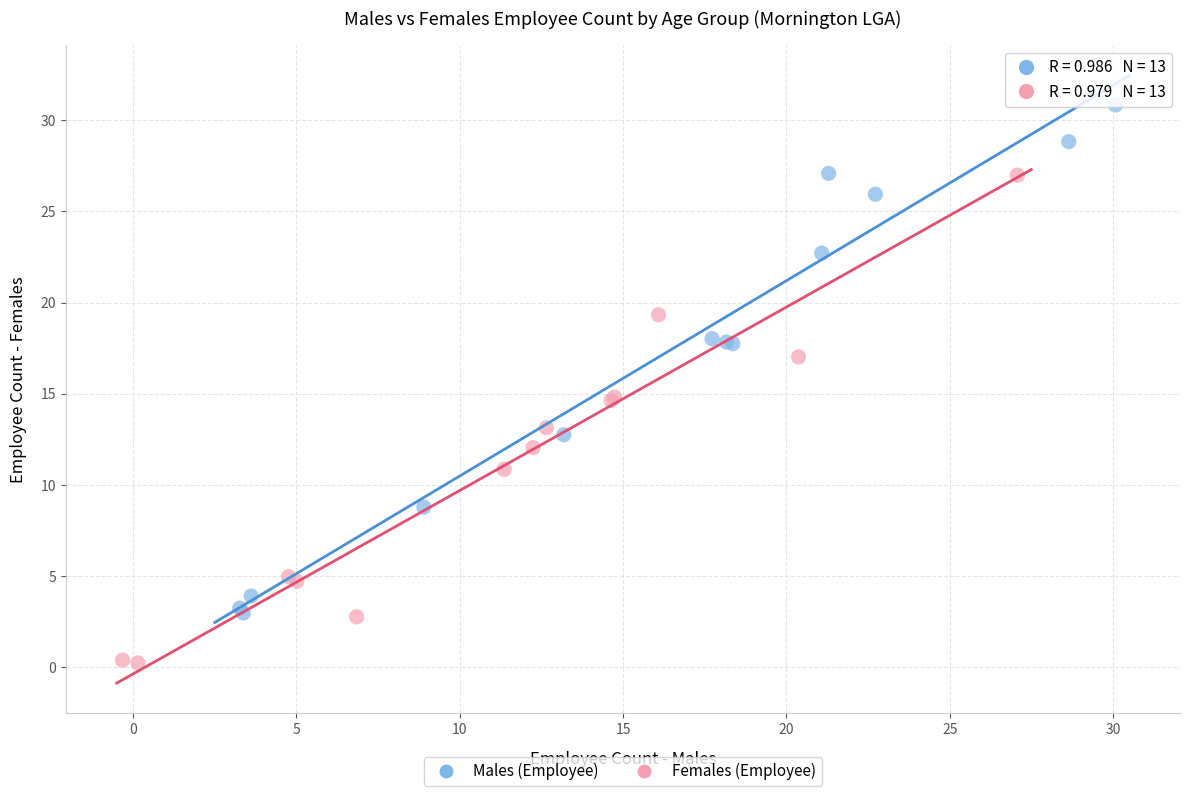

What are all the series names shown in the legend?

Males (Employee), Females (Employee)